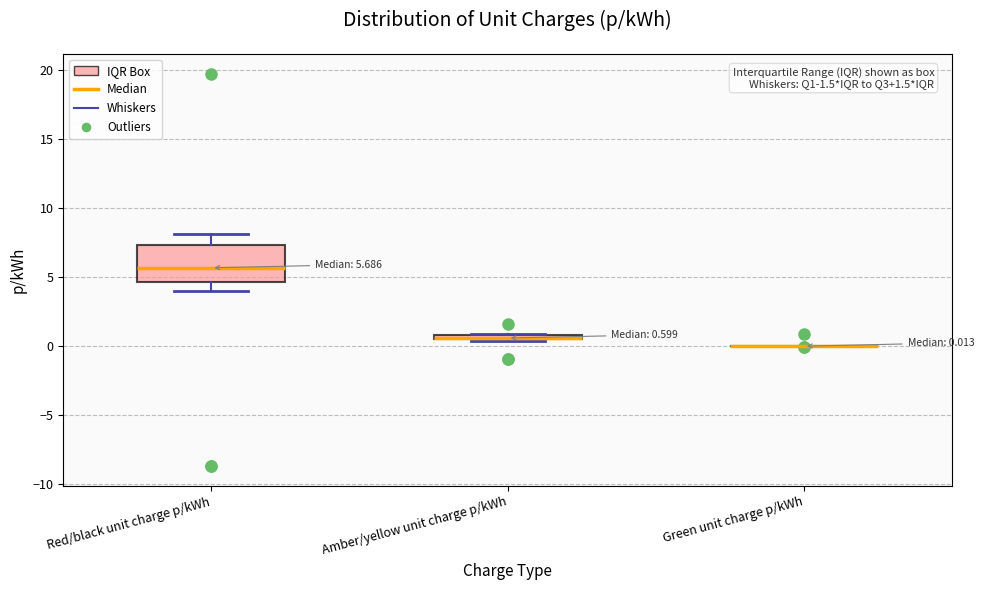

Comparing the boxes themselves (not the whiskers), which one is the tallest?

Red/black unit charge p/kWh